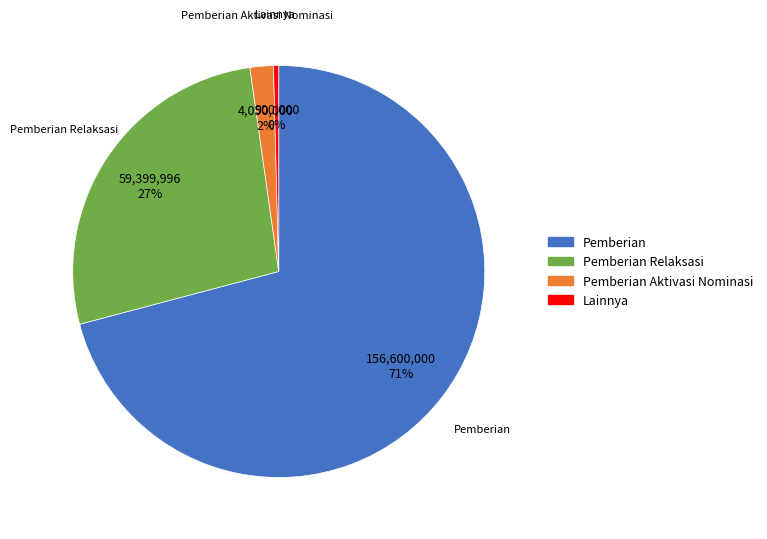

Do Pemberian and Lainnya together represent more than half of the pie?

Yes